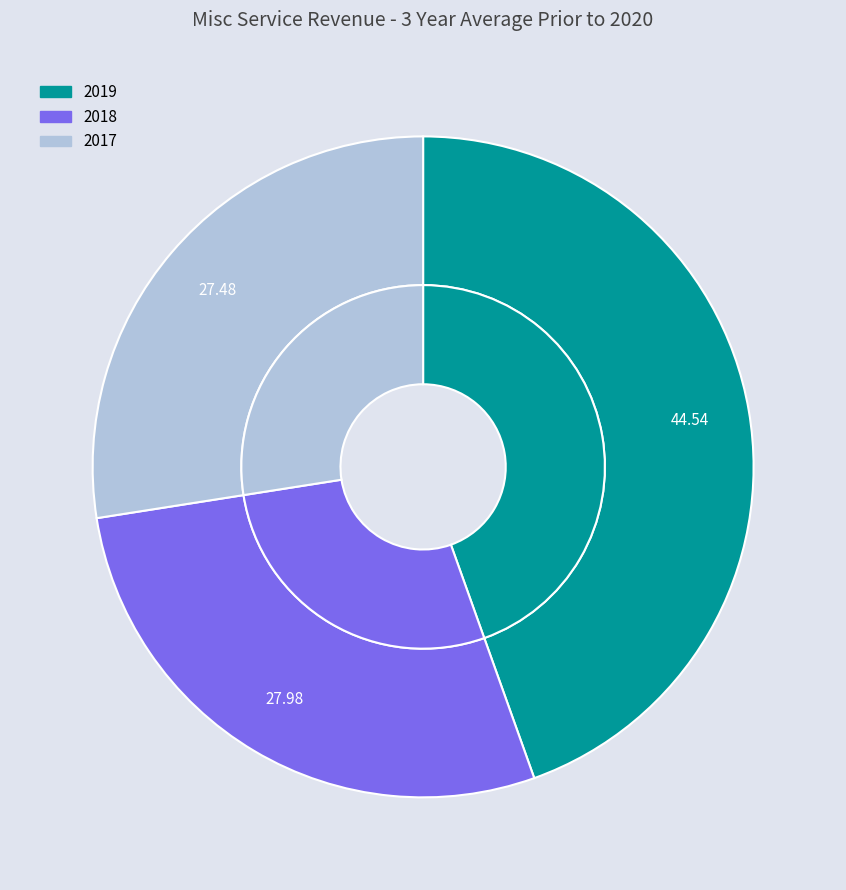

Rank the categories by value from highest to lowest.

2019, 2018, 2017